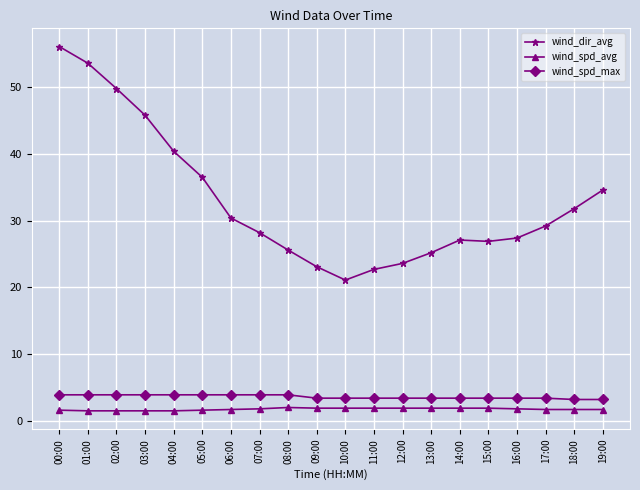

True or false: wind_dir_avg and wind_spd_avg cross at least once.

False